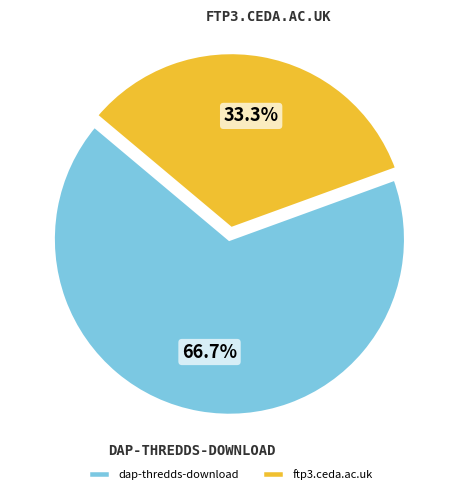

To the nearest percent, what portion does ftp3.ceda.ac.uk represent?

33%